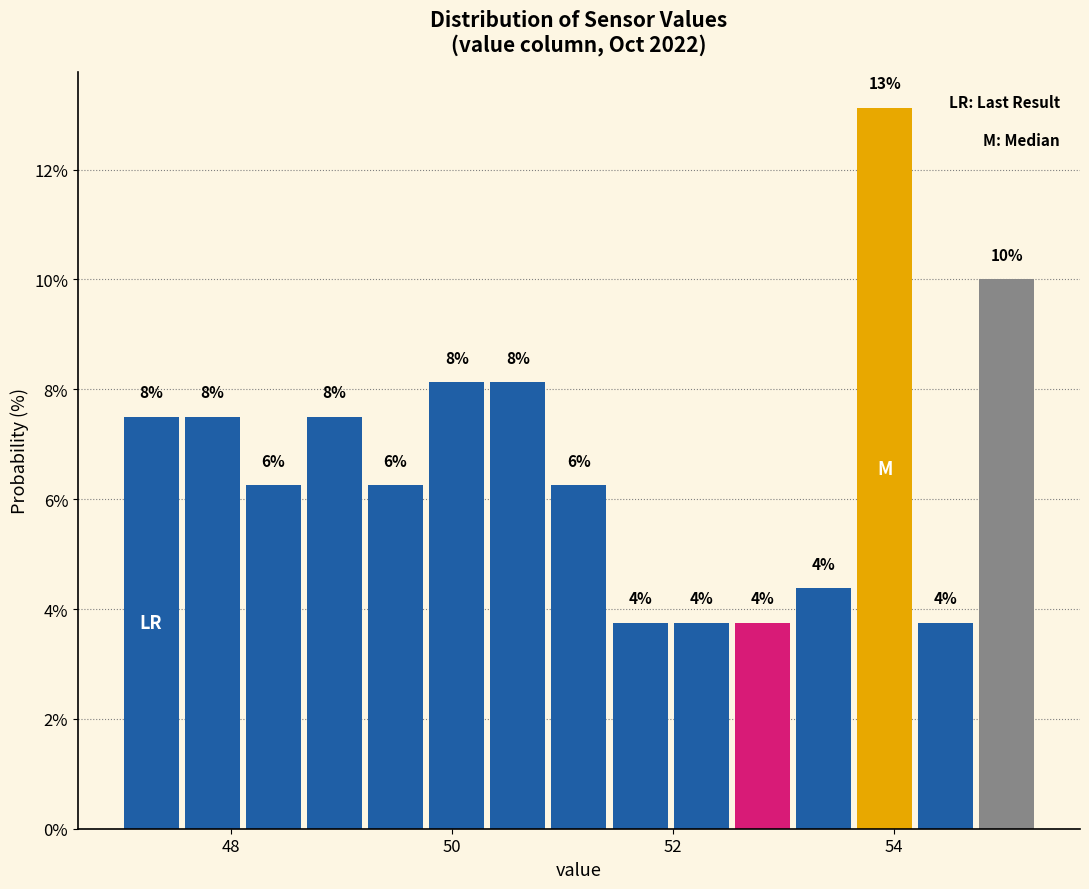

Around what value on the x-axis is the tallest bar? Give the approximate position of its centre, as read against the axis.

54.0